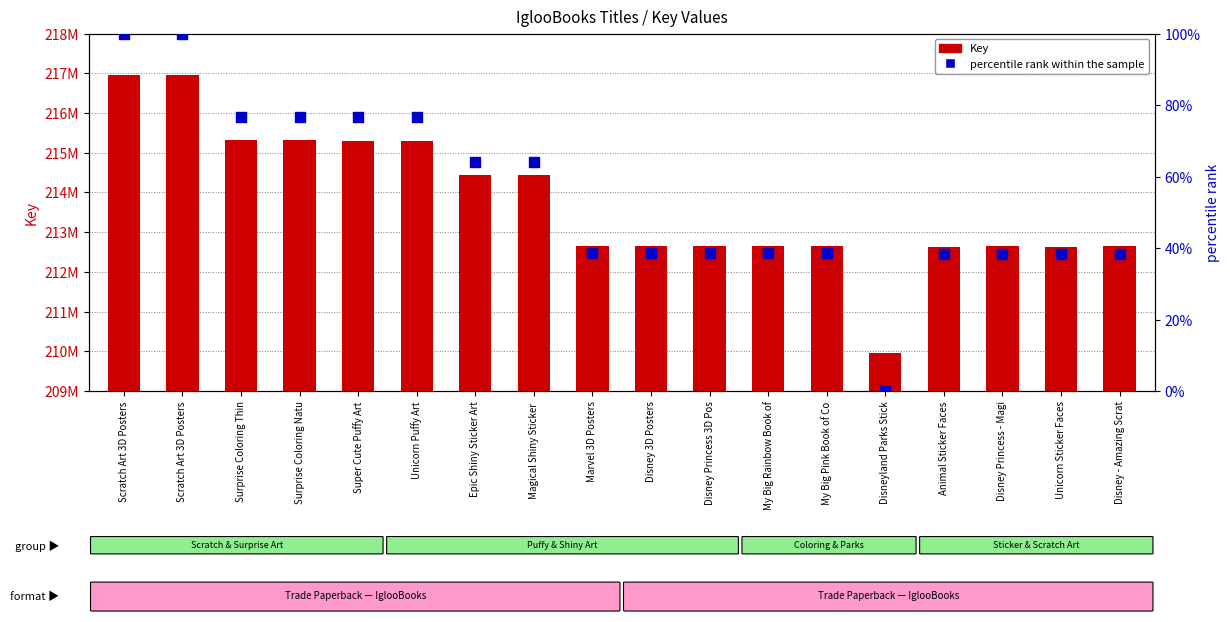

What is the total value across all series at Disneyland Parks Stick?

209963521.0